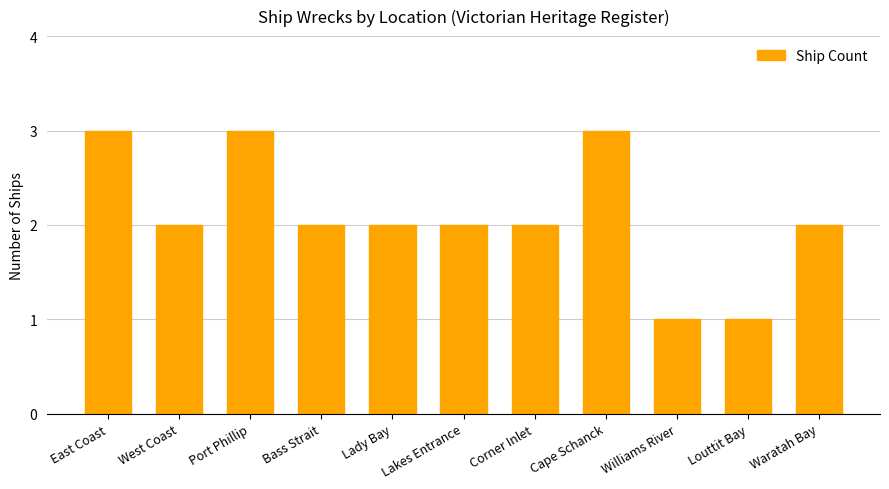

What value does the data have at East Coast?

3